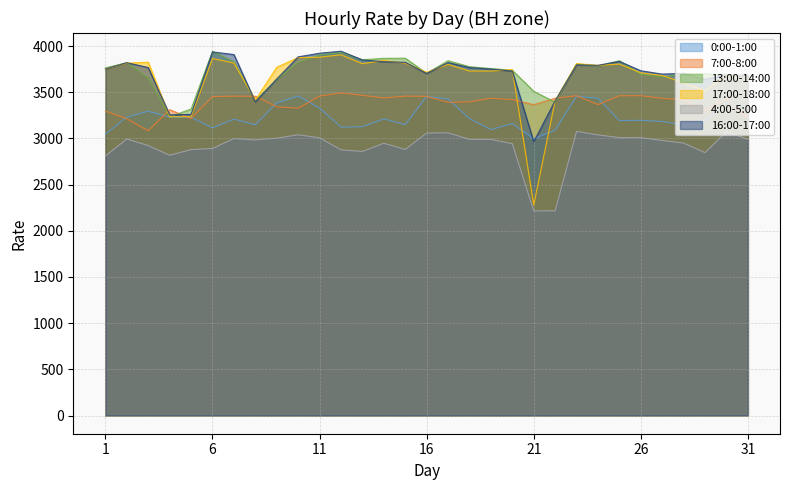

What is the difference between the second highest and second lowest values in the 16:00-17:00 series?

681.0